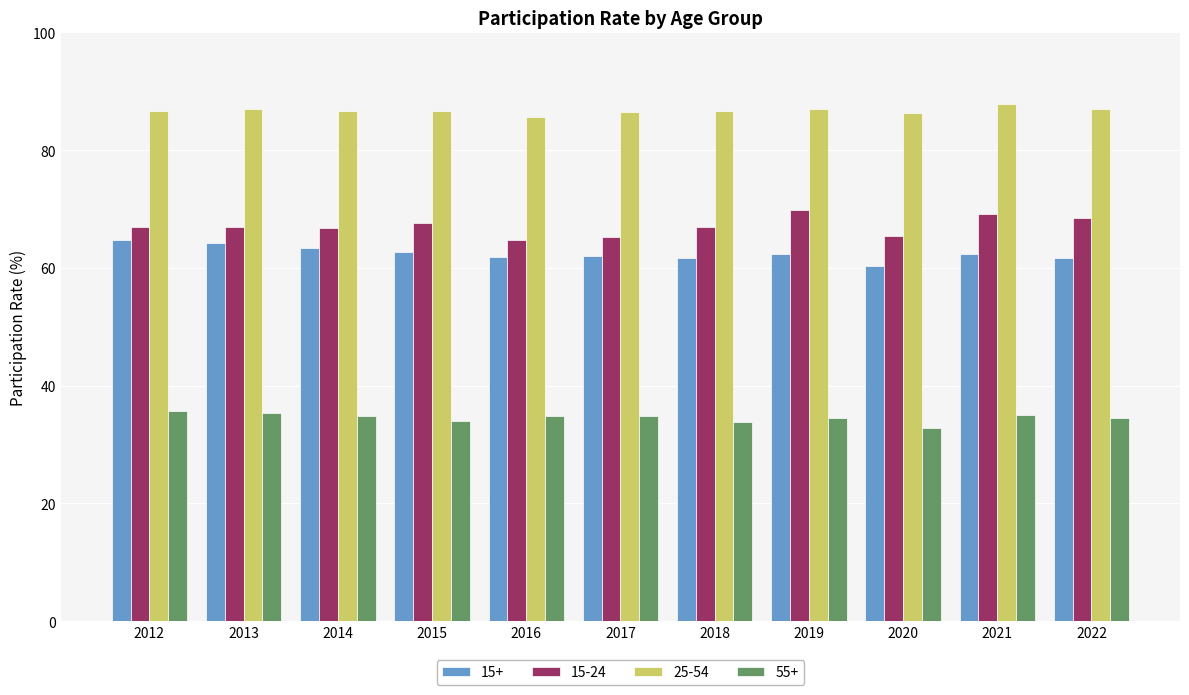

How many values in the 15-24 series exceed 66?

8